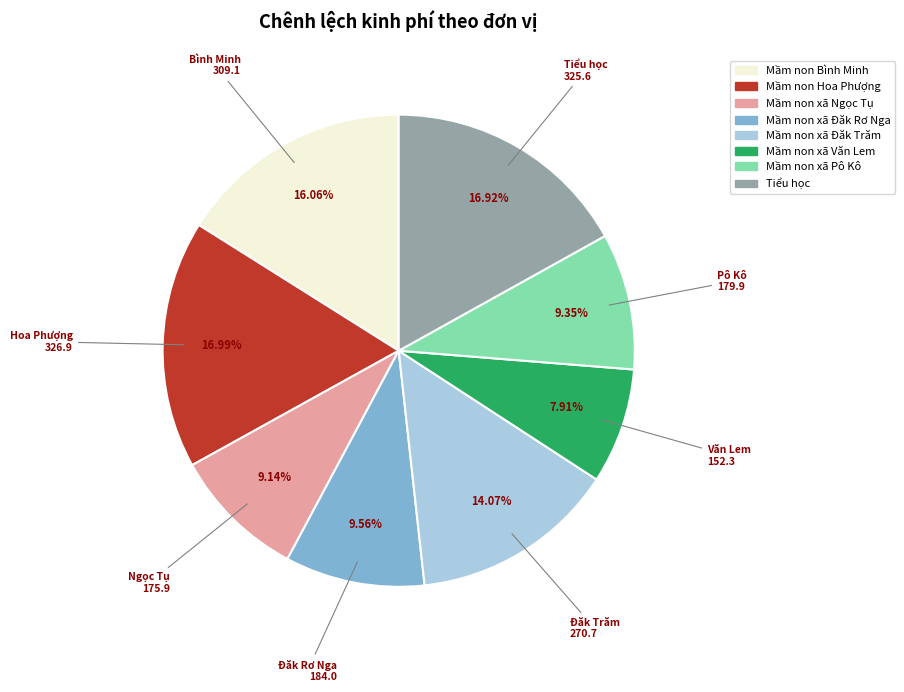

Count the number of slices in the pie.

8